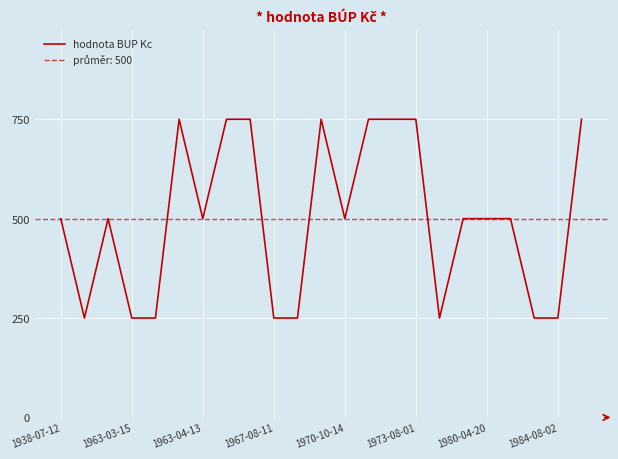

Between 18 and 16, which is larger?

18